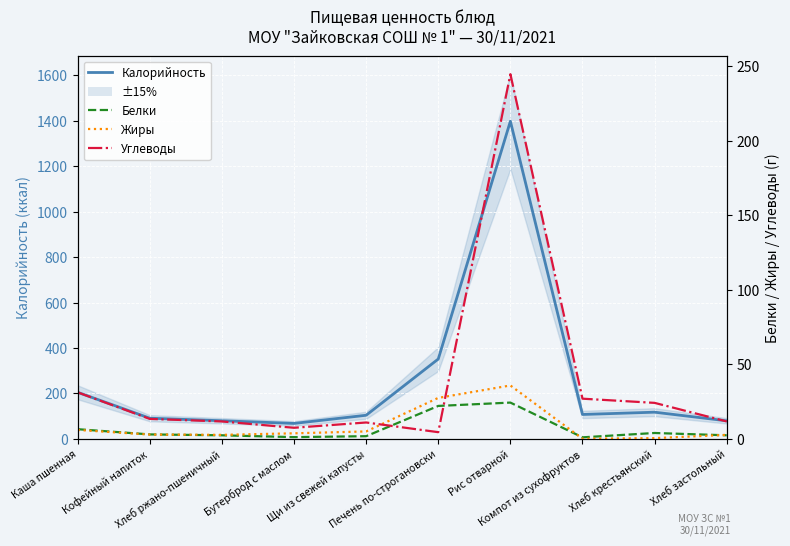

True or false: Белки has a value of 2.4 at Хлеб ржано-пшеничный.

True